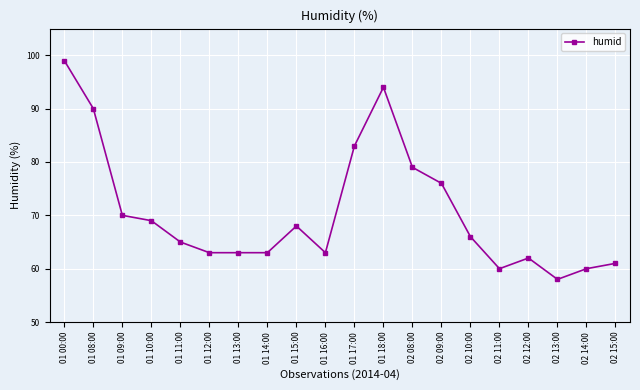

What position from the left is 01 10:00?

4